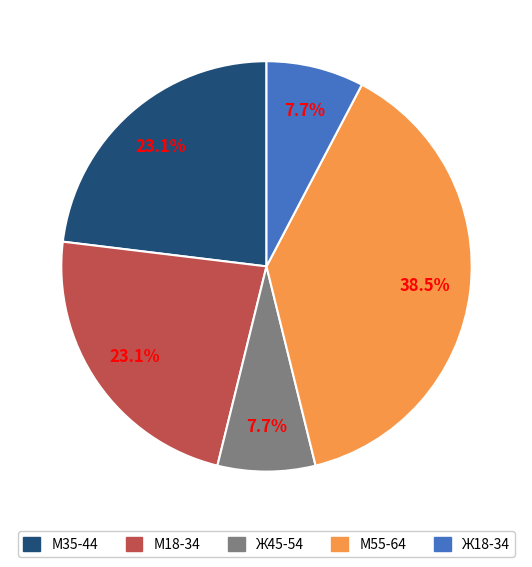

Is the sum of Ж45-54 and М55-64 greater than half?

No